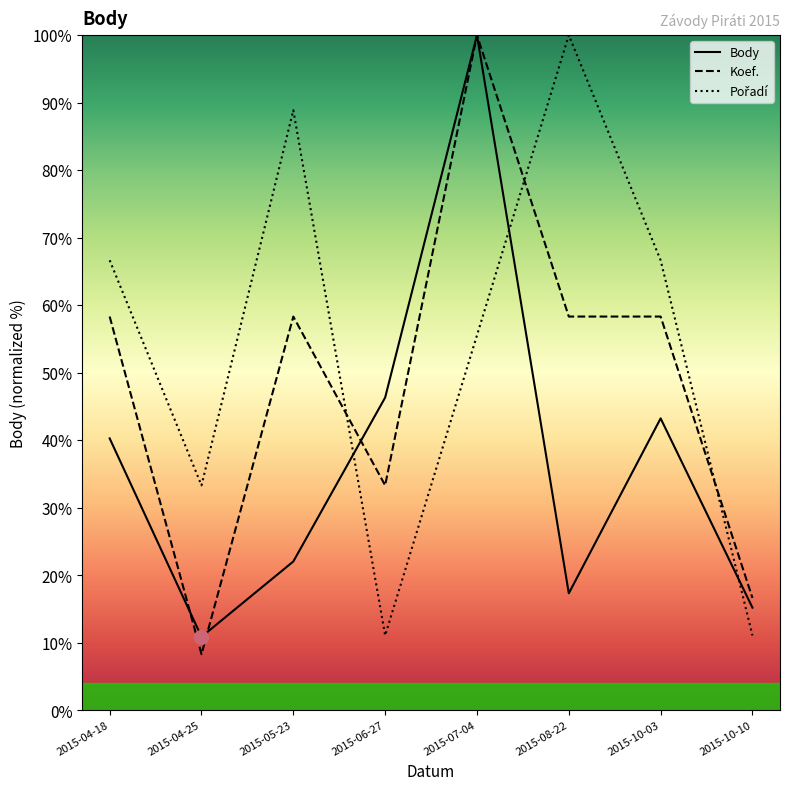

Which category has the highest value in the Pořadí series?

2015-08-22